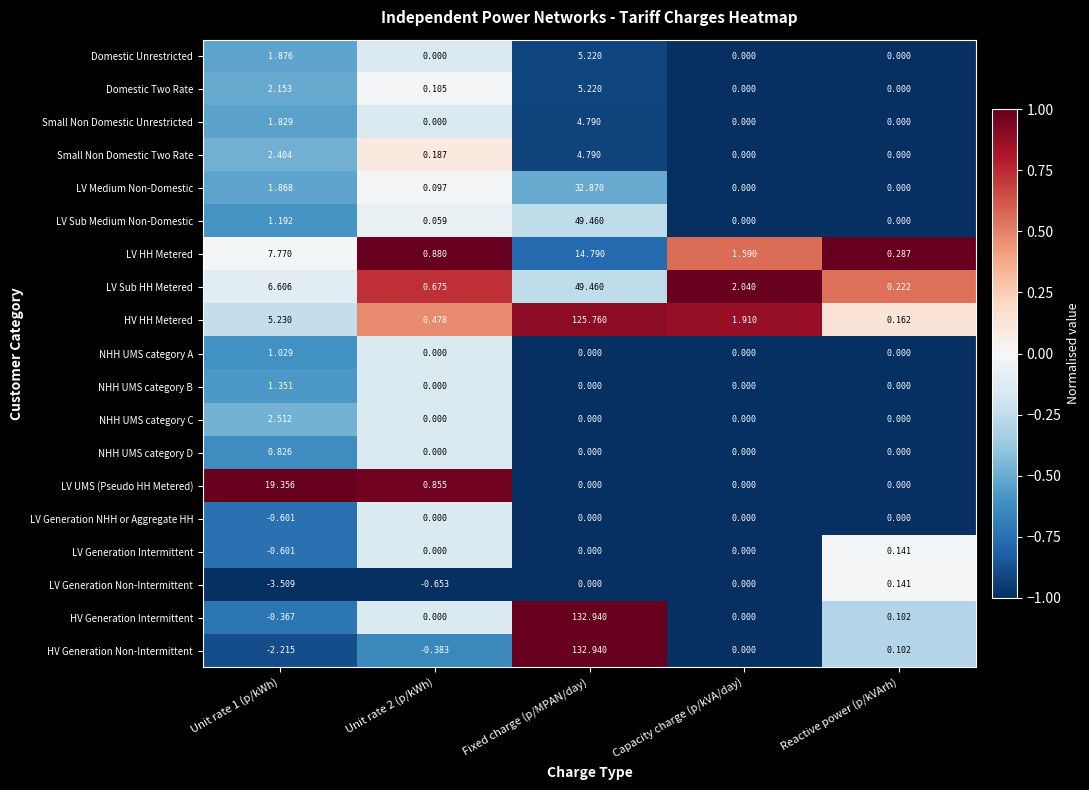

Which series has the largest range (max minus min)?

HV Generation Non-Intermittent